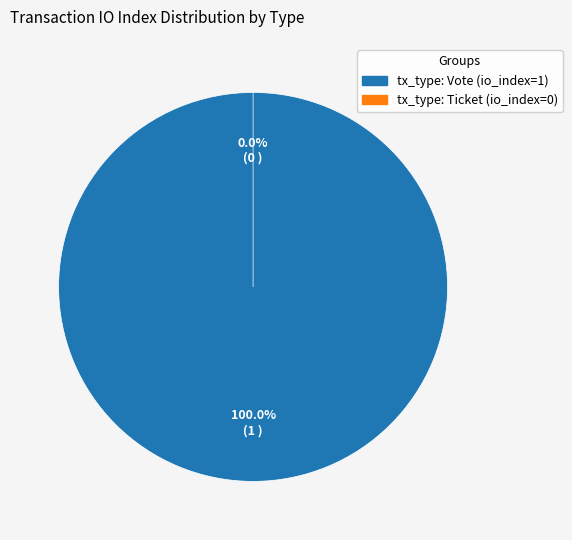

True or false: Vote accounts for 99% of the total.

False